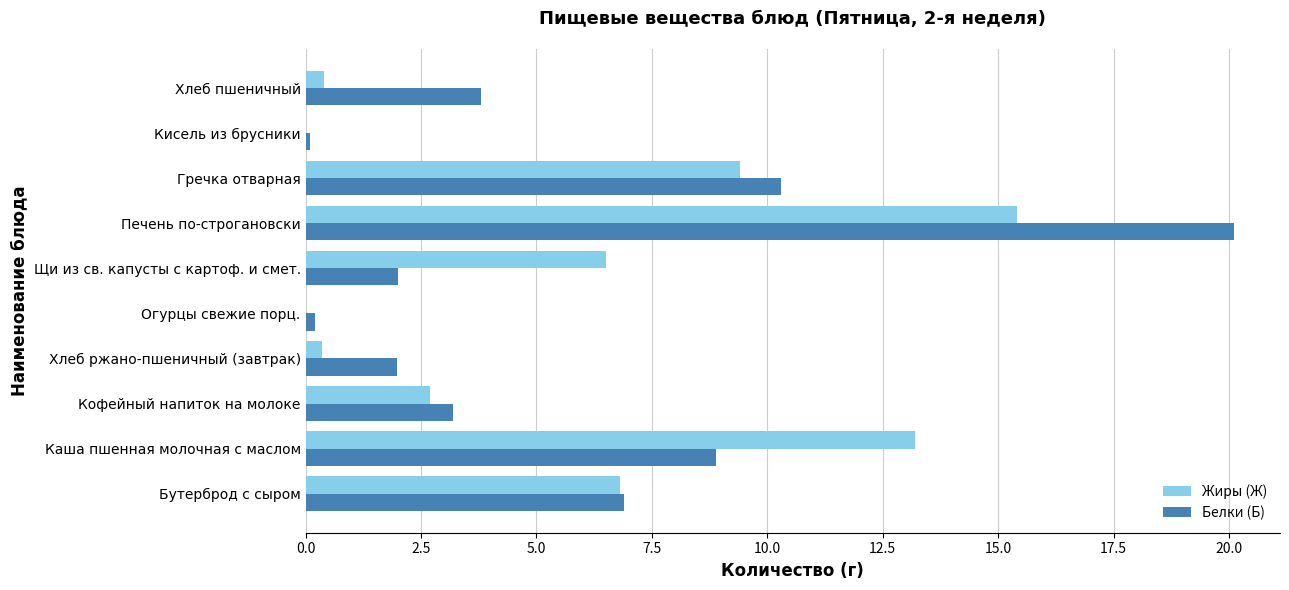

Between Бутерброд с сыром and Хлеб пшеничный, which series saw the biggest shift?

Жиры (Ж)